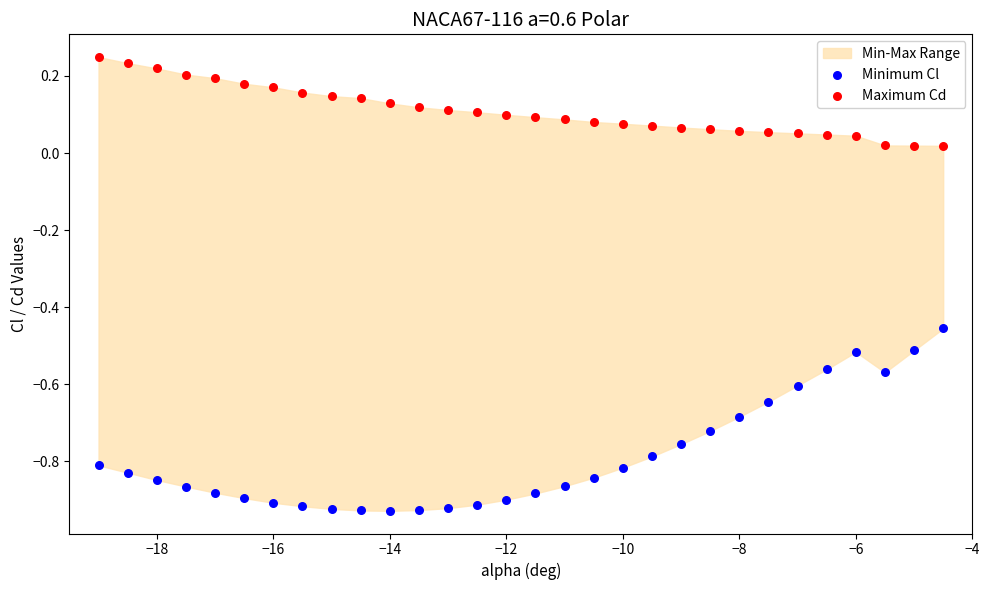

Across all data points, what is the range of Y values (max minus min)?

1.2